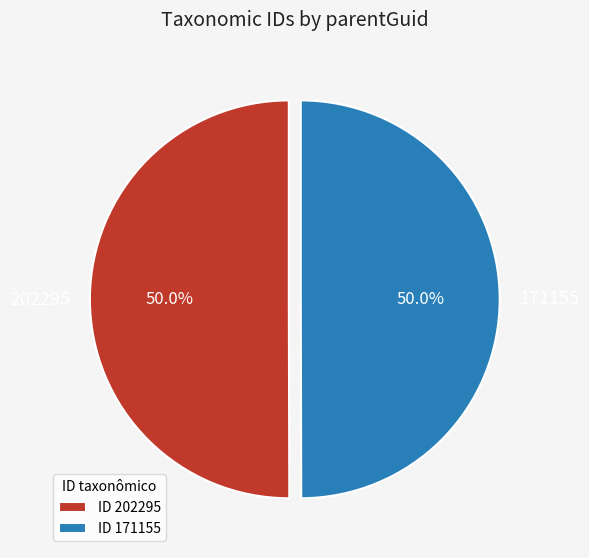

Combined, do 202295 and 171155 account for over 50%?

Yes